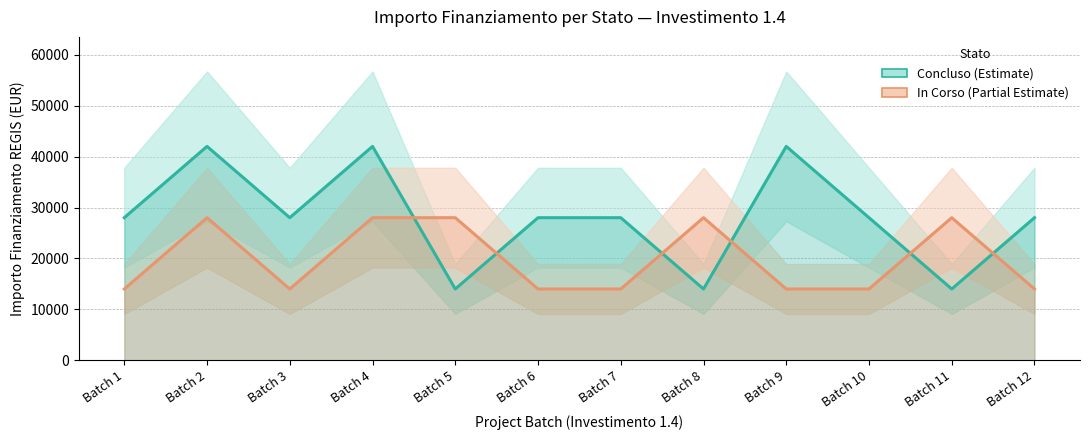

The In Corso series shows 14000 at Batch 12. True or false?

True